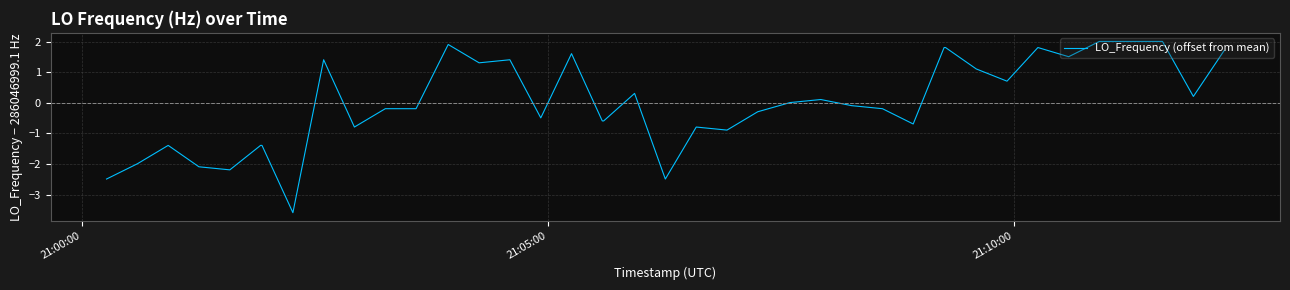

What is the maximum value shown in the chart?

2.0